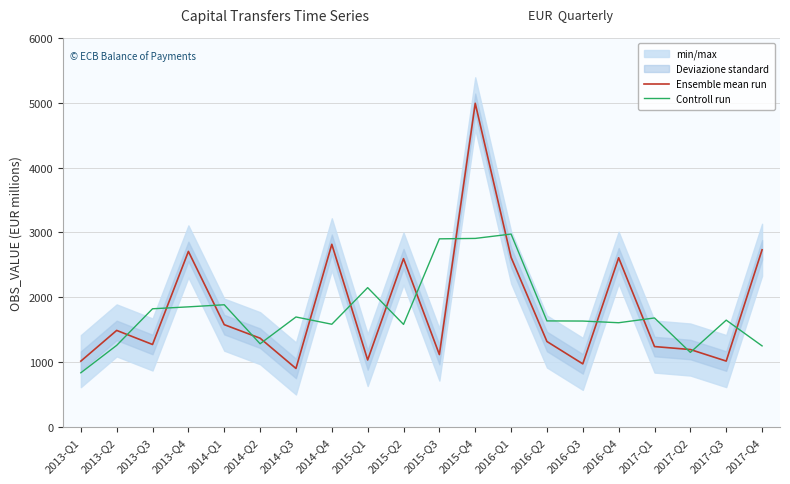

At which label does Ensemble mean run reach its minimum?

2014-Q3